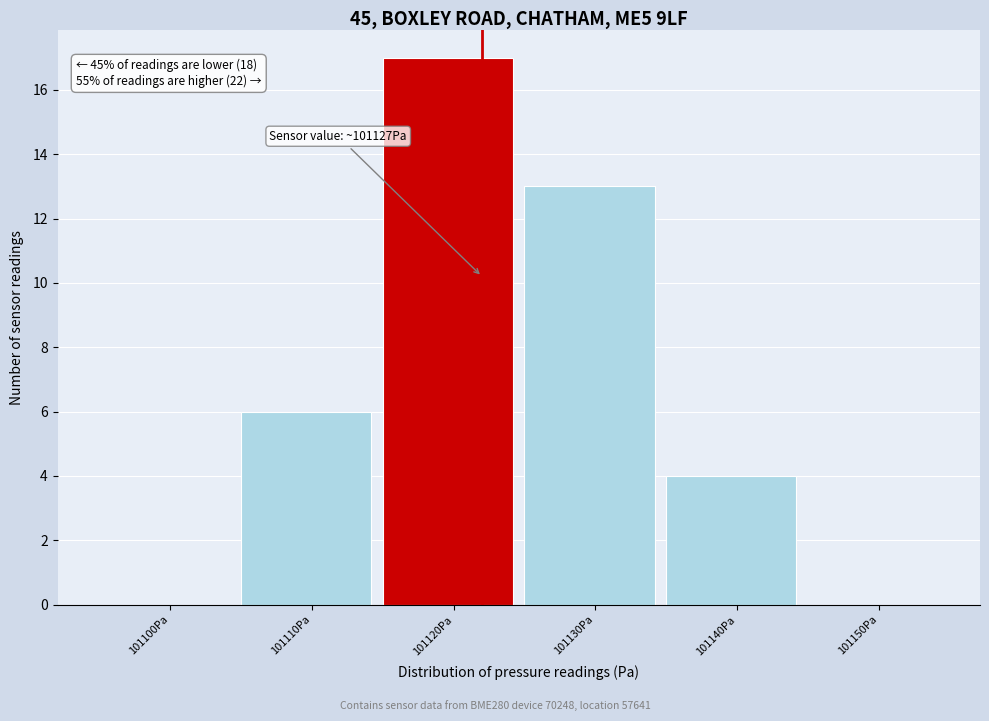

Reading left to right, extract all data points from this chart.

101100Pa=0	101110Pa=6	101120Pa=17	101130Pa=13	101140Pa=4	101150Pa=0